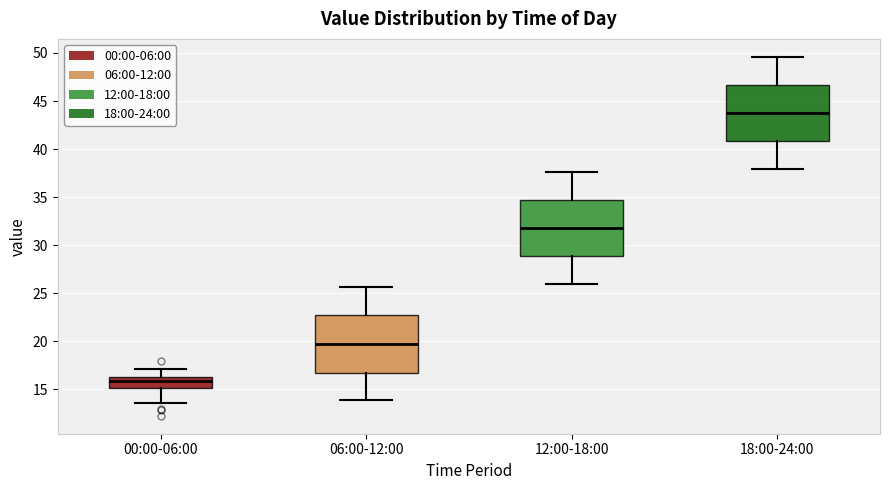

Reading left to right, read every box against the y-axis: the position of its median line, the range the box covers, and the ends of its whiskers. The values are not printed on the chart, so give them approximately, as read against the axis.

00:00-06:00: median 16.0 (inside the box), box 15.0 to 16.0, whiskers 13.5 to 17.0
06:00-12:00: median 20.0, box 16.5 to 22.5, whiskers 14.0 to 25.5
12:00-18:00: median 32.0, box 29.0 to 34.5, whiskers 26.0 to 37.5
18:00-24:00: median 44.0, box 41.0 to 46.5, whiskers 38.0 to 49.5